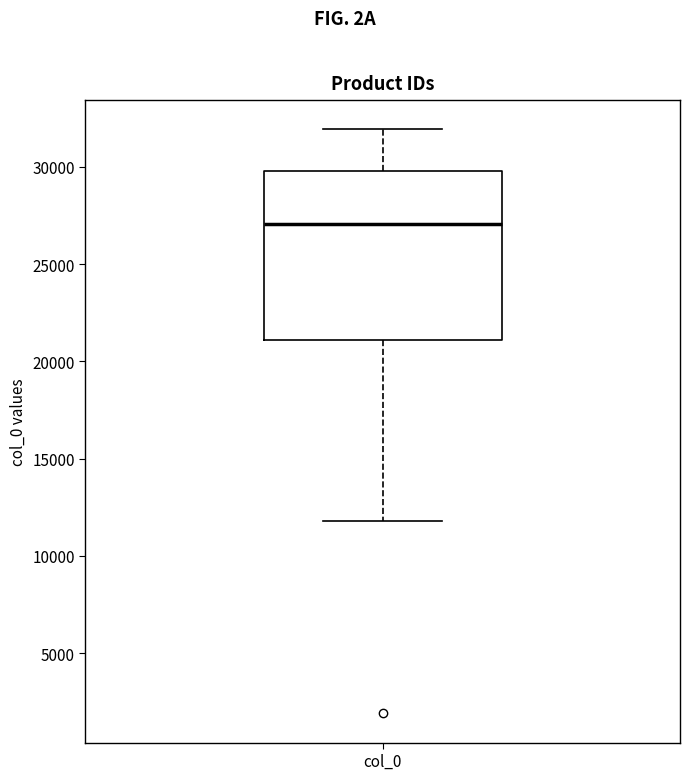

Read this box plot against the y-axis: the position of the median line, the range covered by the box, and the ends of both whiskers. The values are not printed on the chart, so give them approximately, as read against the axis.

median 27000, box 21000 to 30000, whiskers 12000 to 32000